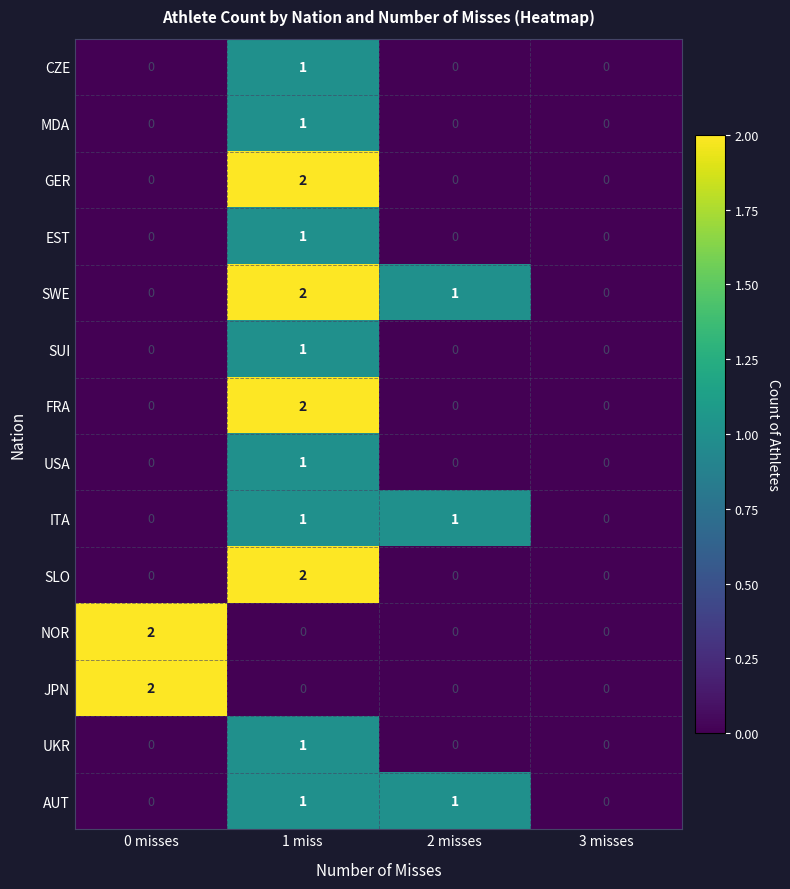

The value of ITA at 3 misses is 0. True or false?

True